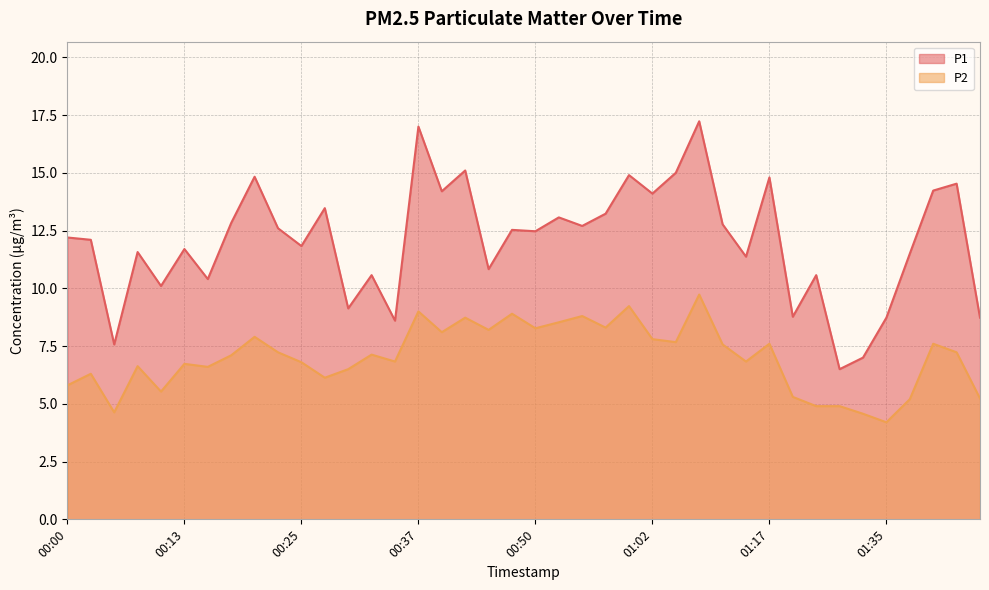

True or false: P2 and P1 cross at least once.

False